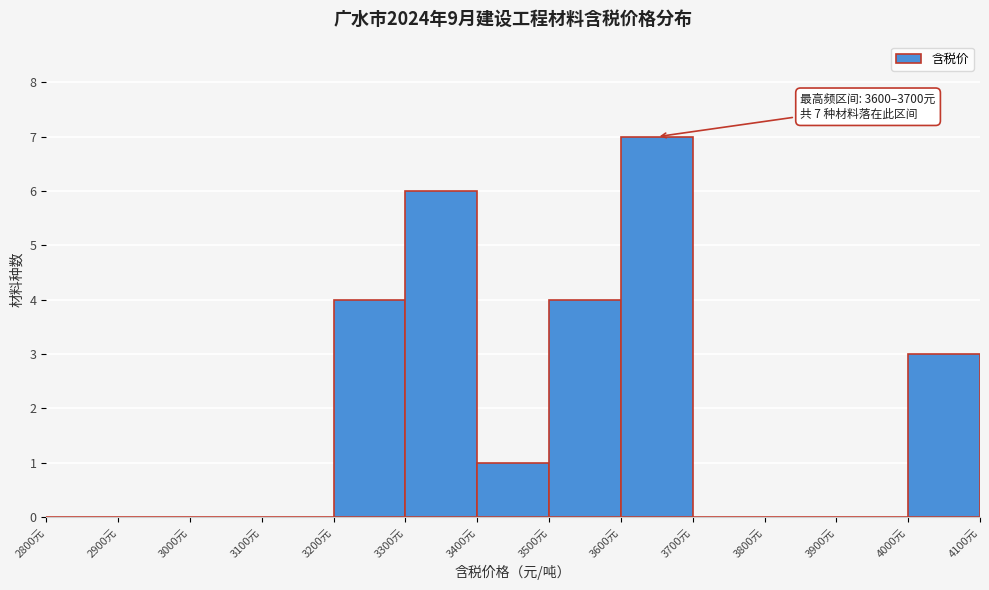

Which range on the x-axis has the tallest bar?

3600 to 3700